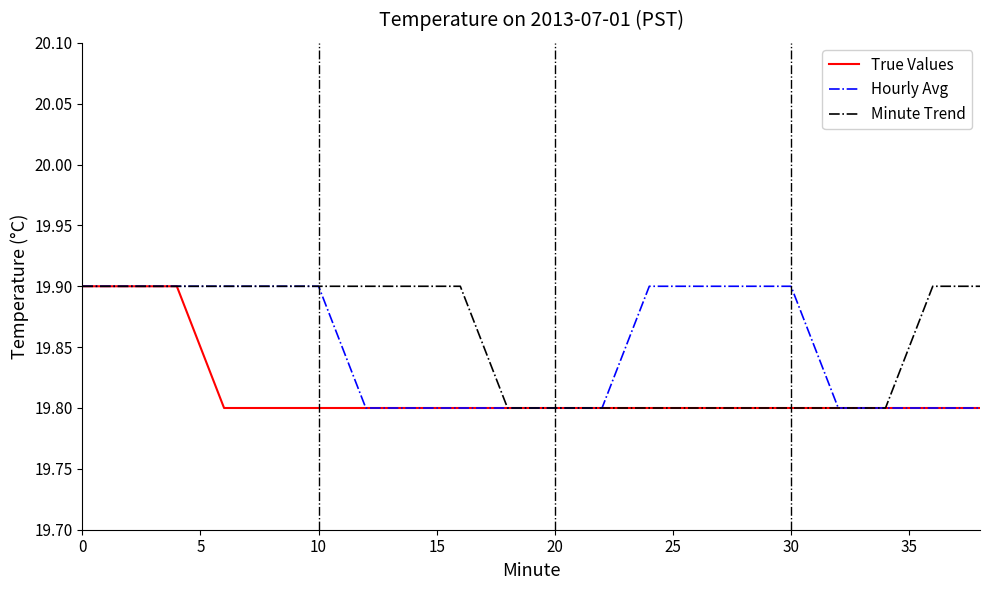

What is the minimum value shown in the chart?

19.8